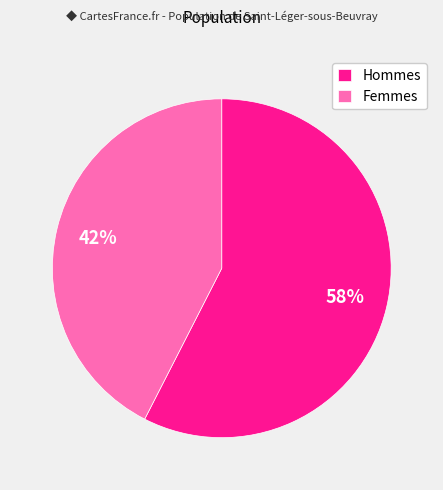

What percentage is the Hommes slice, to the nearest percent?

58%